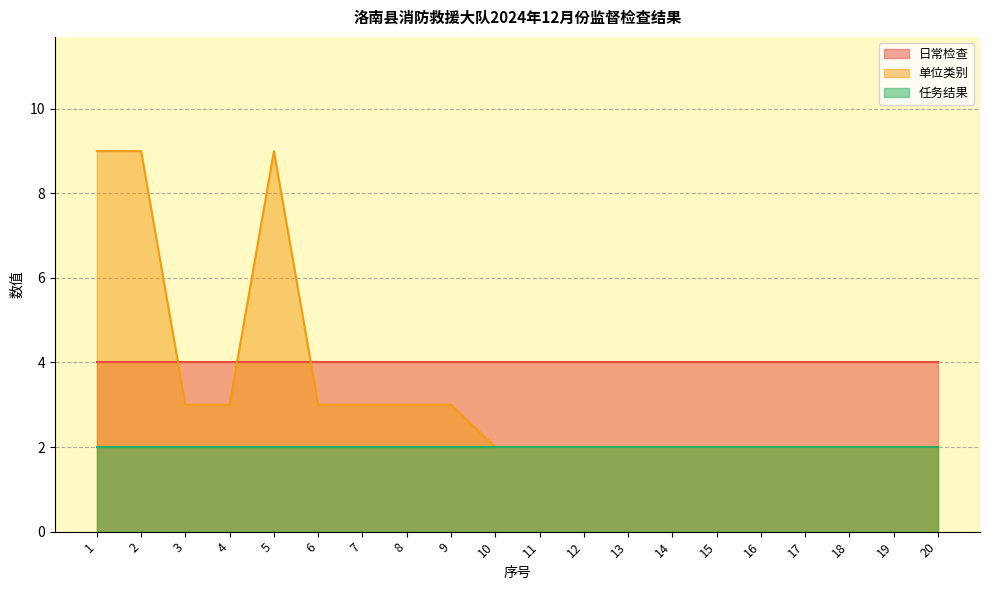

Which series has the largest range (max minus min)?

单位类别